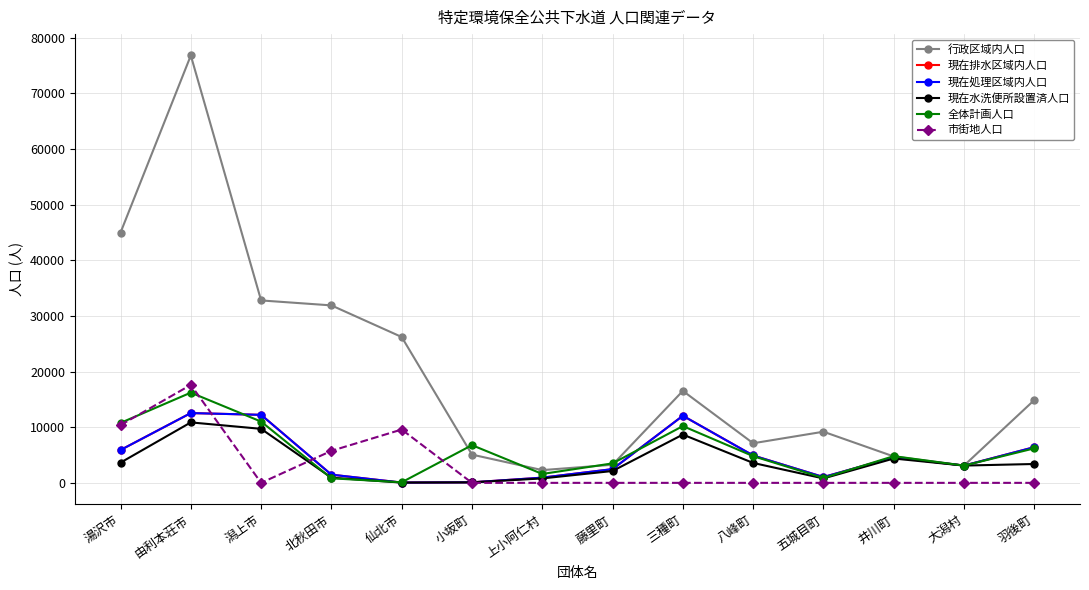

How many data points does each series have?

14